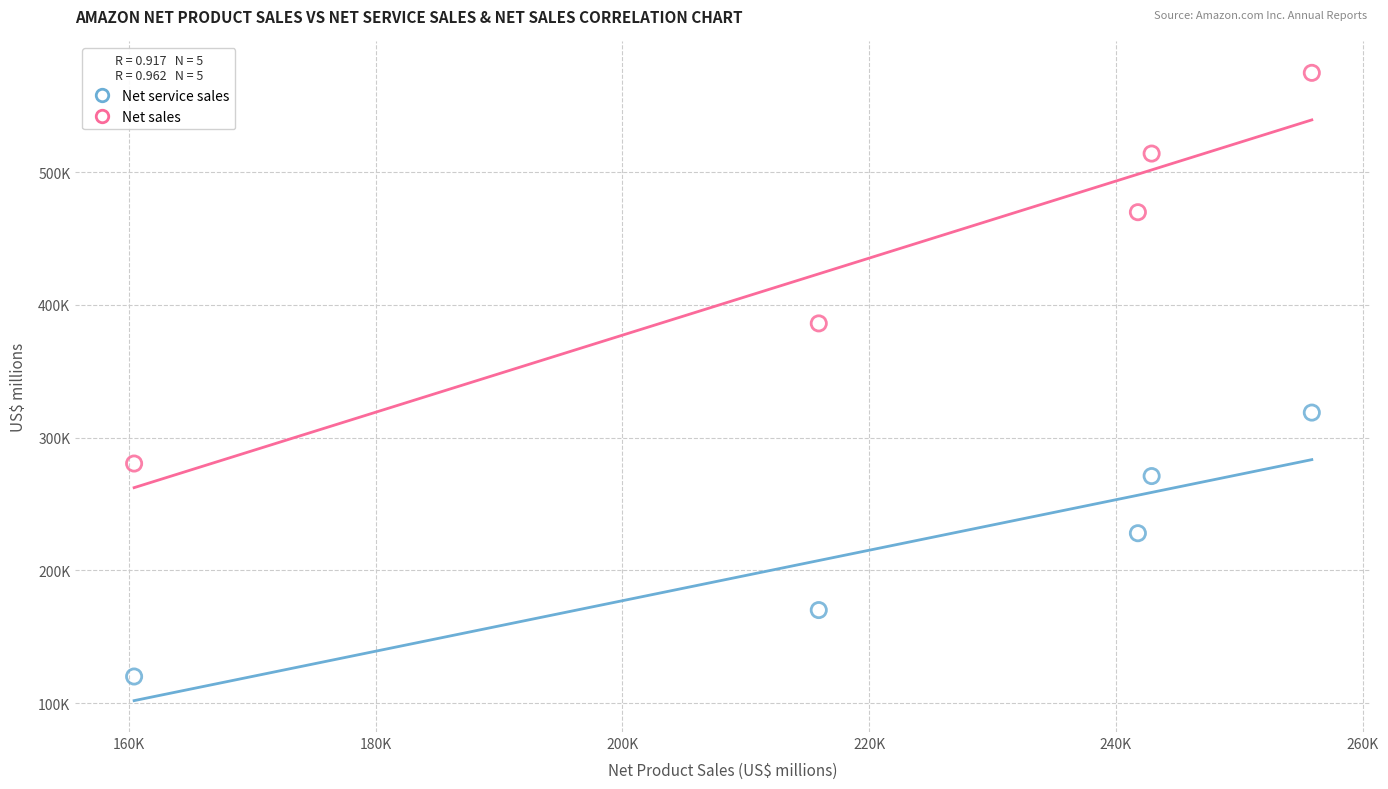

Which series reaches the maximum Y coordinate?

Net sales